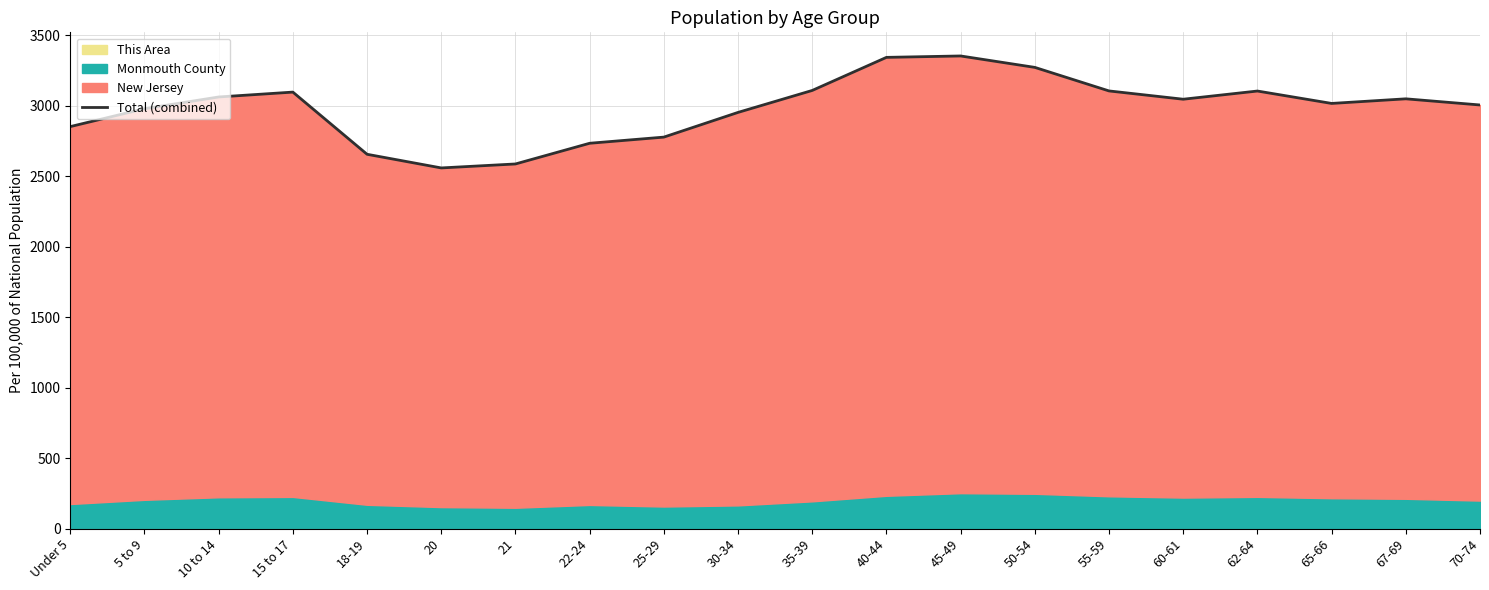

True or false: the data has more than 2 interior local peaks.

True